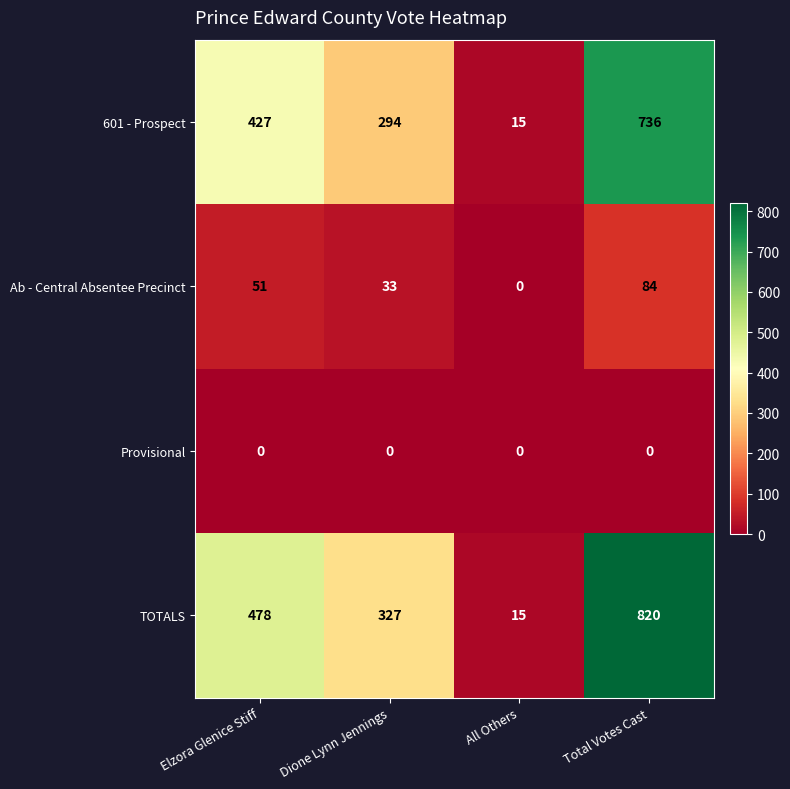

Which series has the widest spread of values?

TOTALS